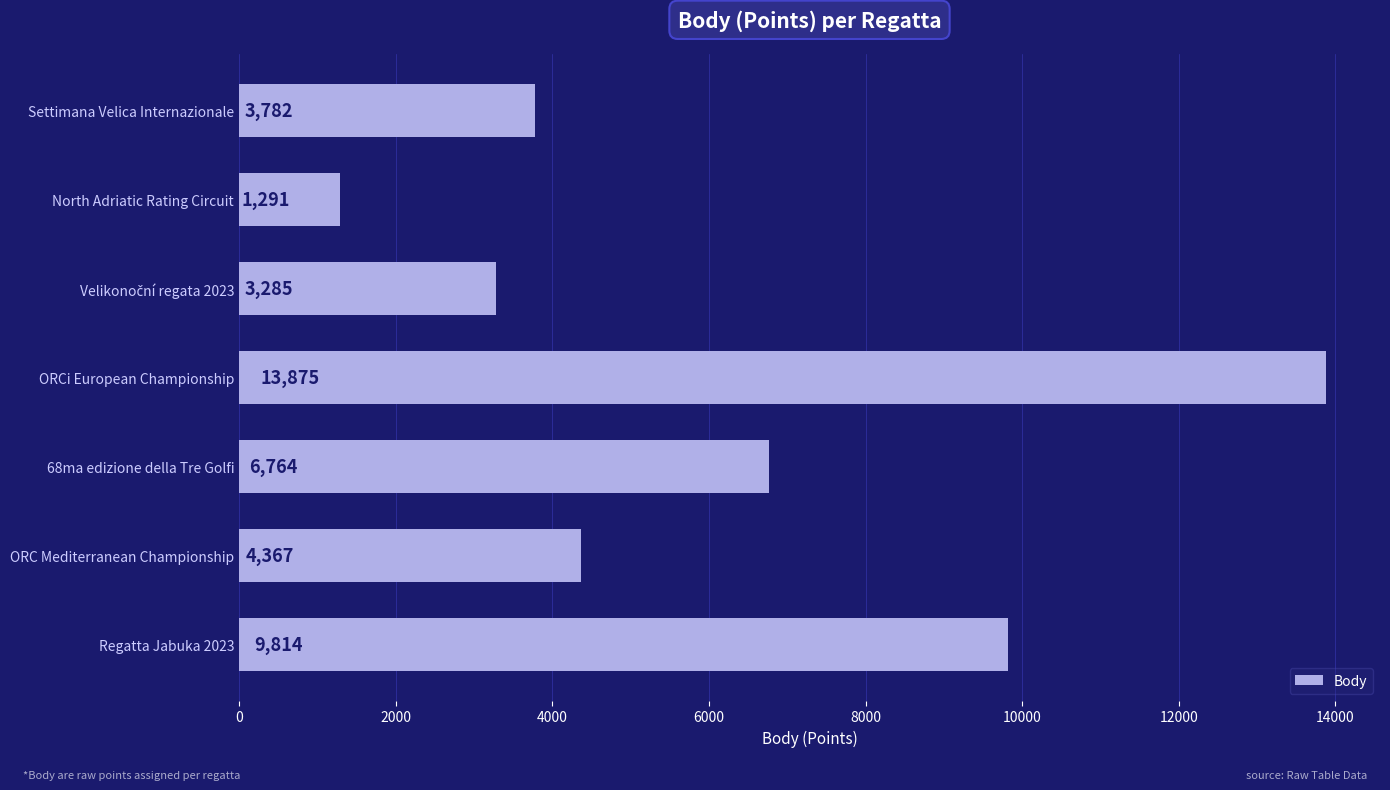

What is the ratio of the value at Settimana Velica Internazionale to the value at ORCi European Championship?

0.3